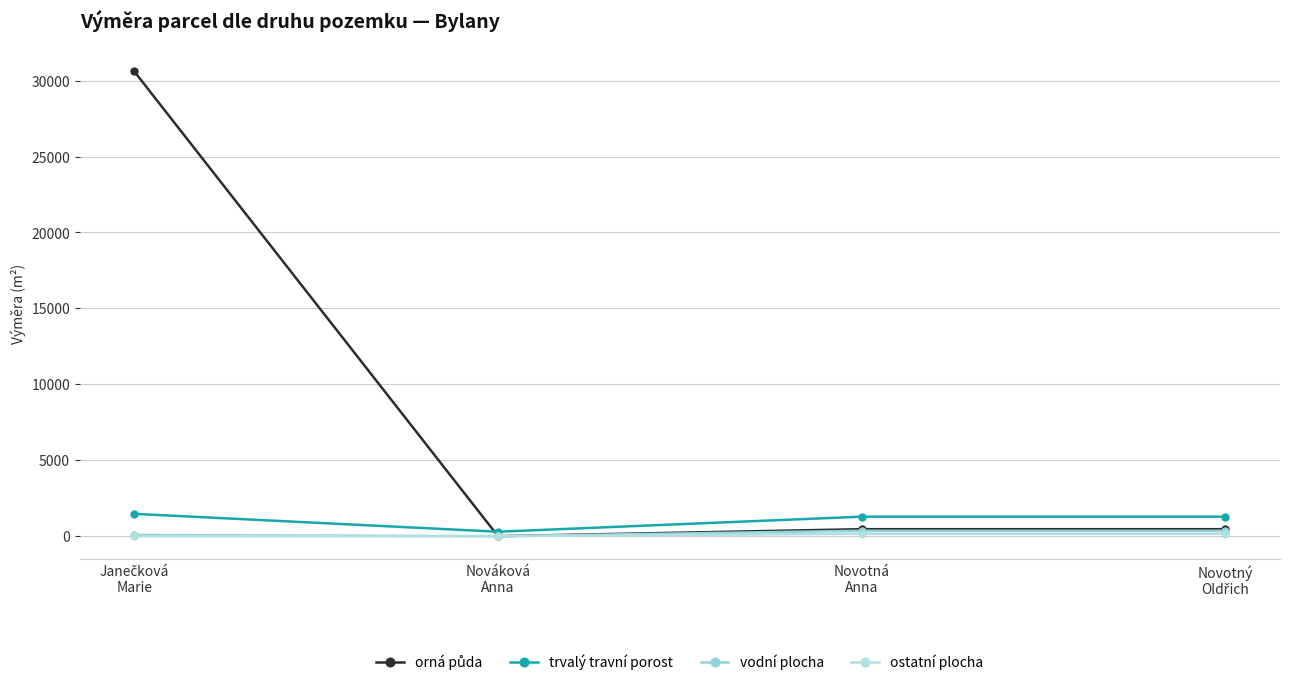

Which series changed the most between Nováková
Anna and Novotný
Oldřich?

trvalý travní porost